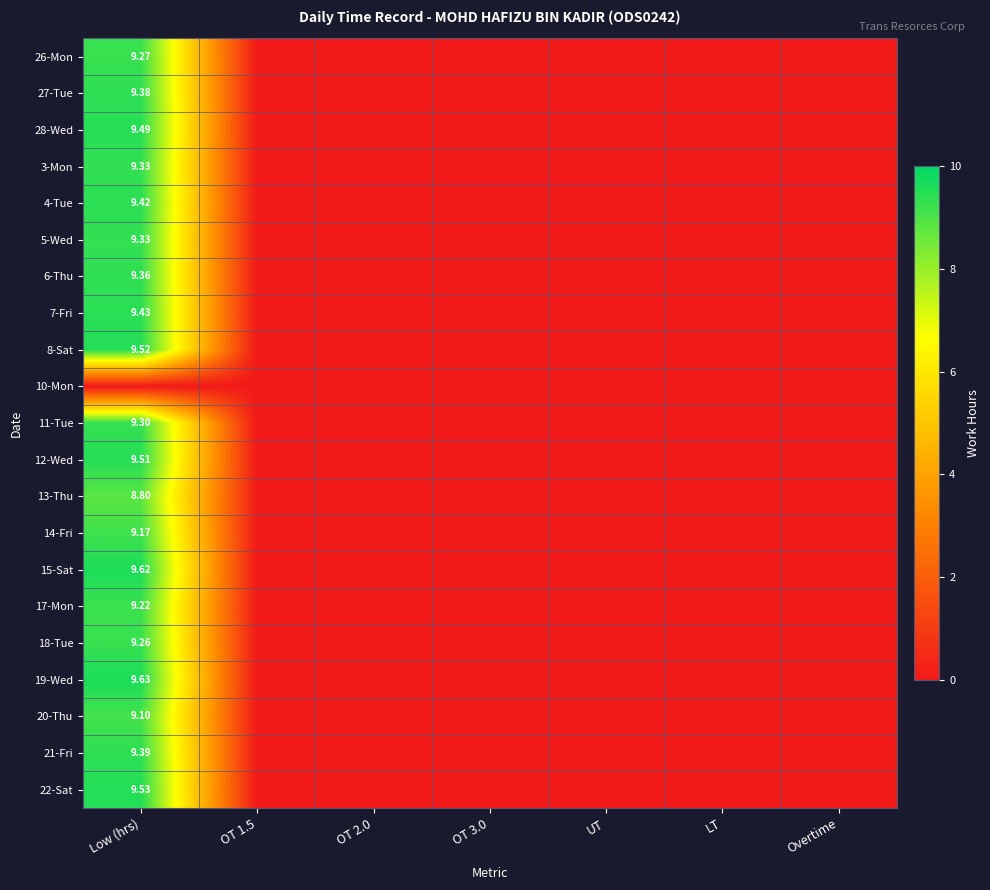

Which category has the highest value in the 19-Wed series?

Low (hrs)